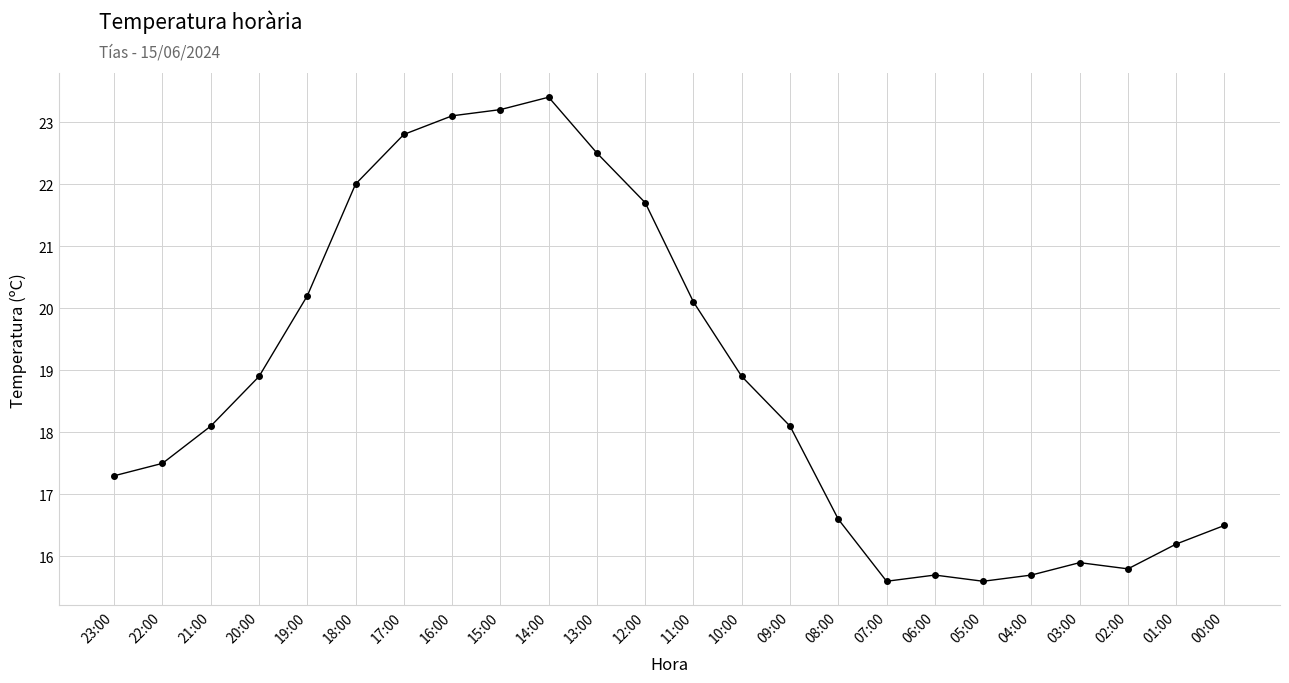

True or false: the data shows 17.5 at 22:00.

True